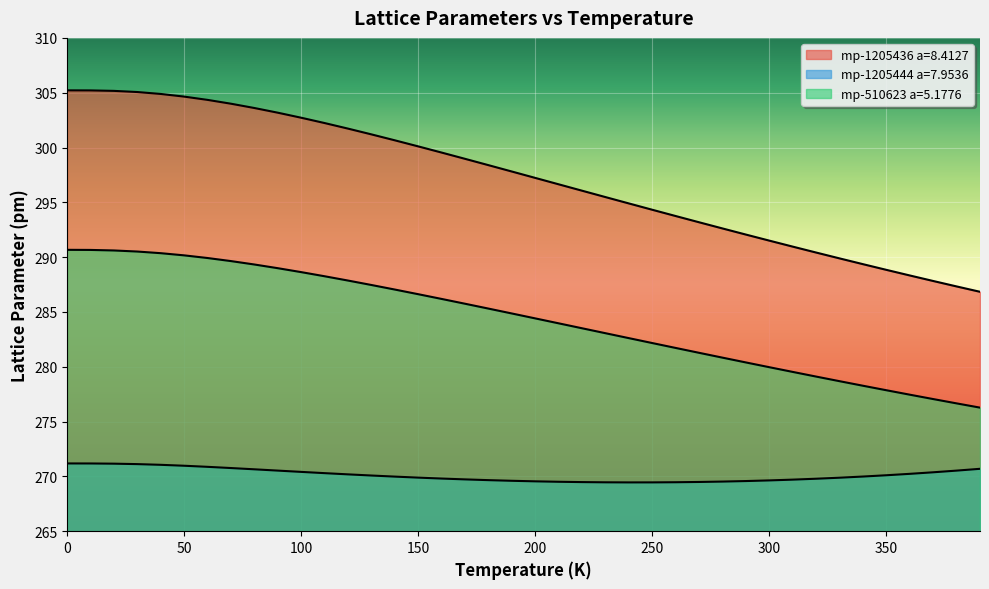

Is it true that mp-1205444 a=7.9536 equals 418.2 at 0.0?

False